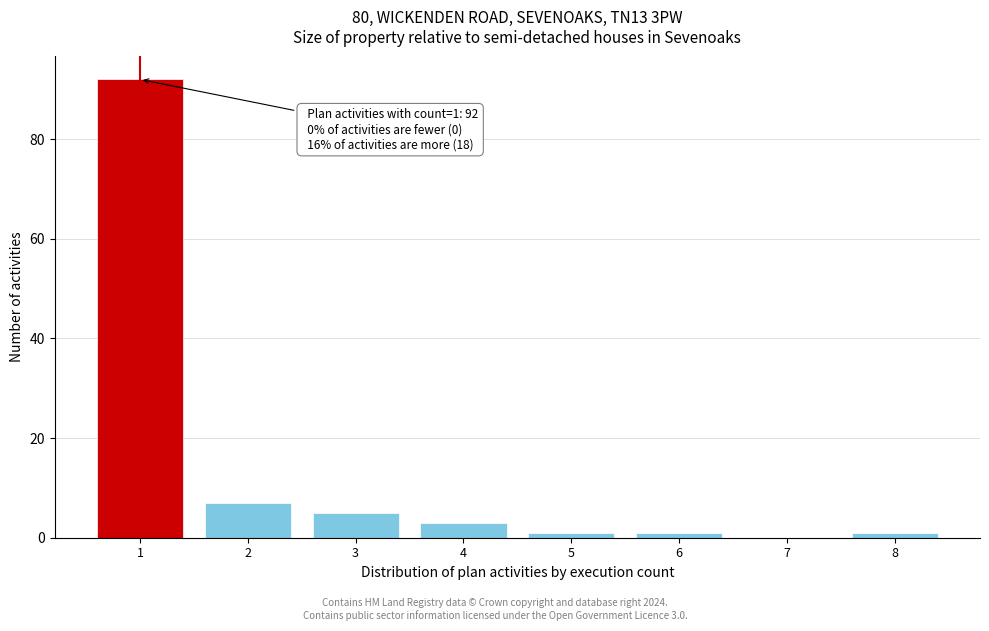

Which range on the x-axis has the tallest bar?

0.5 to 1.5